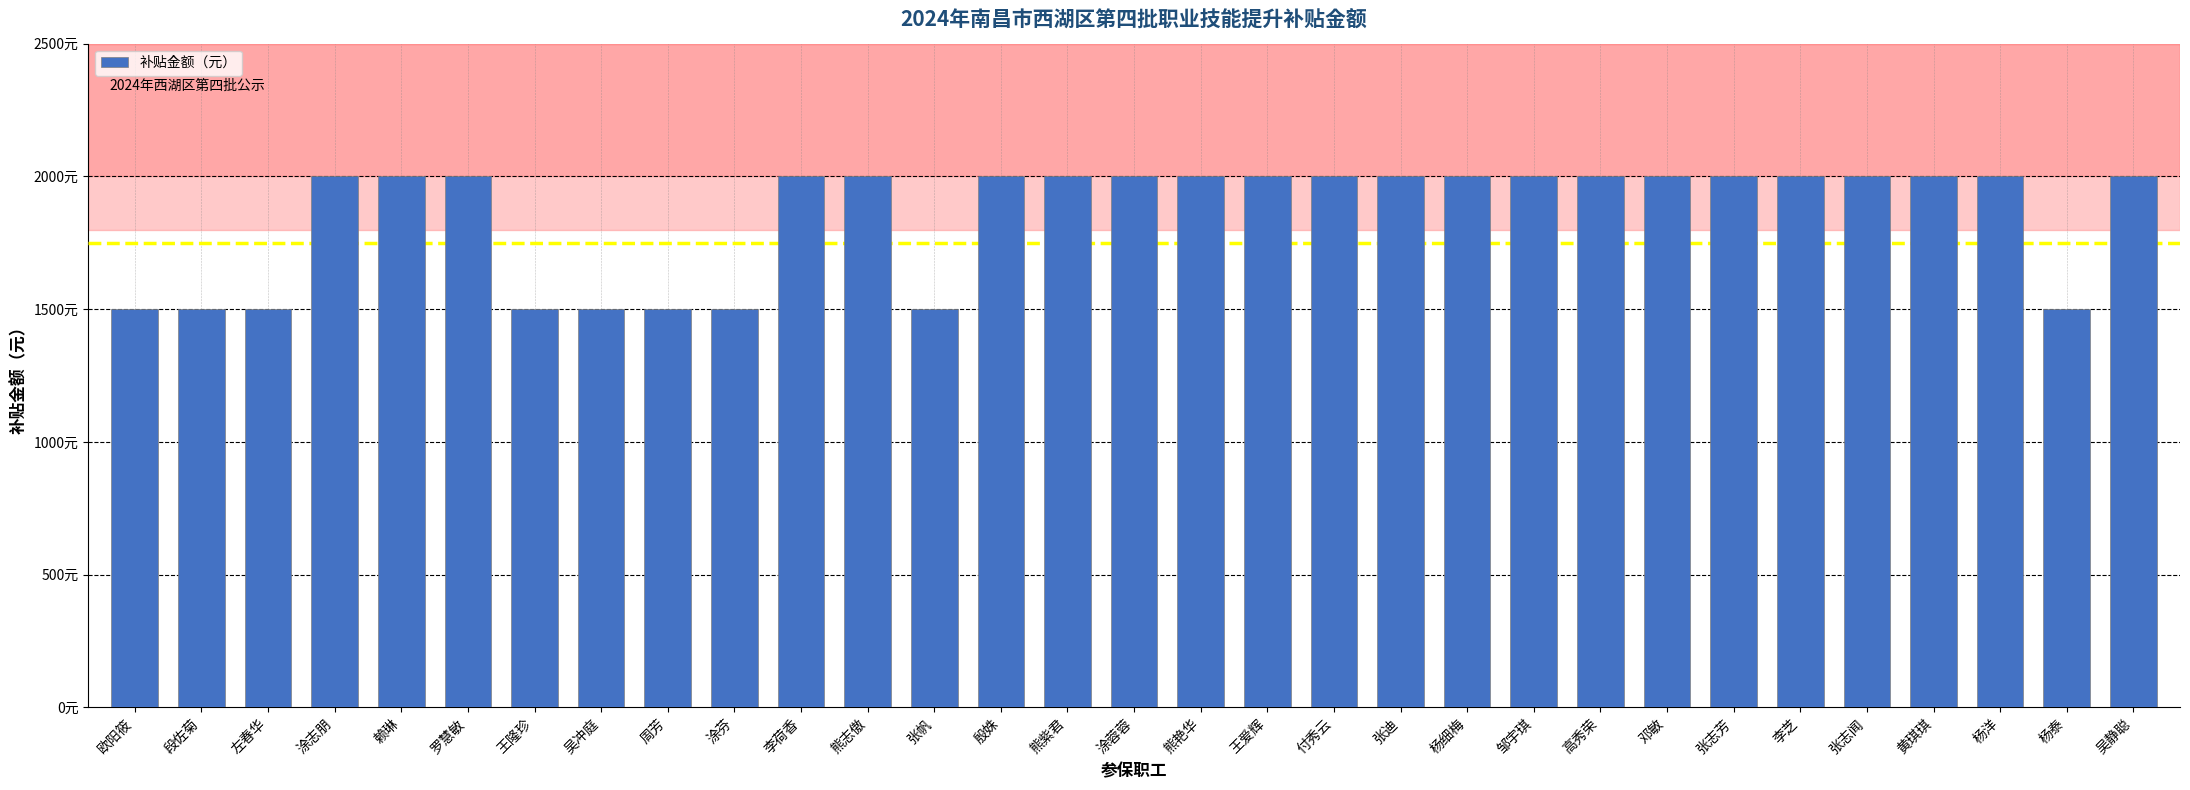

List the labels in order of value, smallest first.

欧阳筱, 段佐菊, 左春华, 王隆珍, 吴冲庭, 周芳, 涂芬, 张帆, 杨泰, 涂志朋, 赖琳, 罗慧敏, 李荷香, 熊志傲, 殷姝, 熊紫君, 涂蓉蓉, 熊艳华, 王爱辉, 付秀云, 张迪, 杨细梅, 邹宇琪, 高秀荣, 邓敏, 张志芳, 李芝, 张志闻, 黄琪琪, 杨洋, 吴静聪